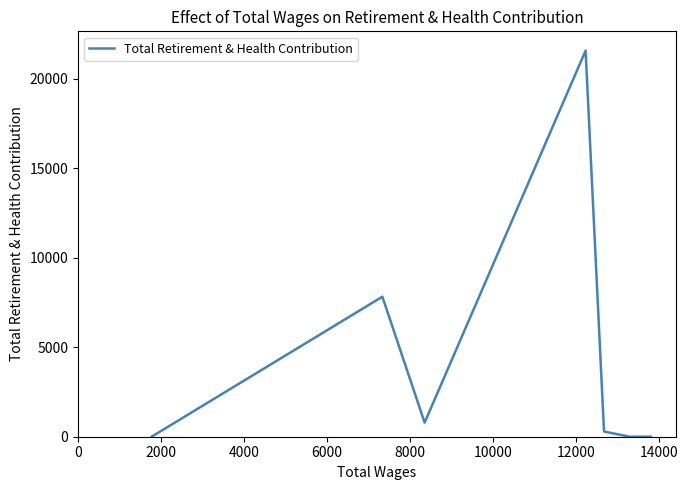

What is the average value?

4353